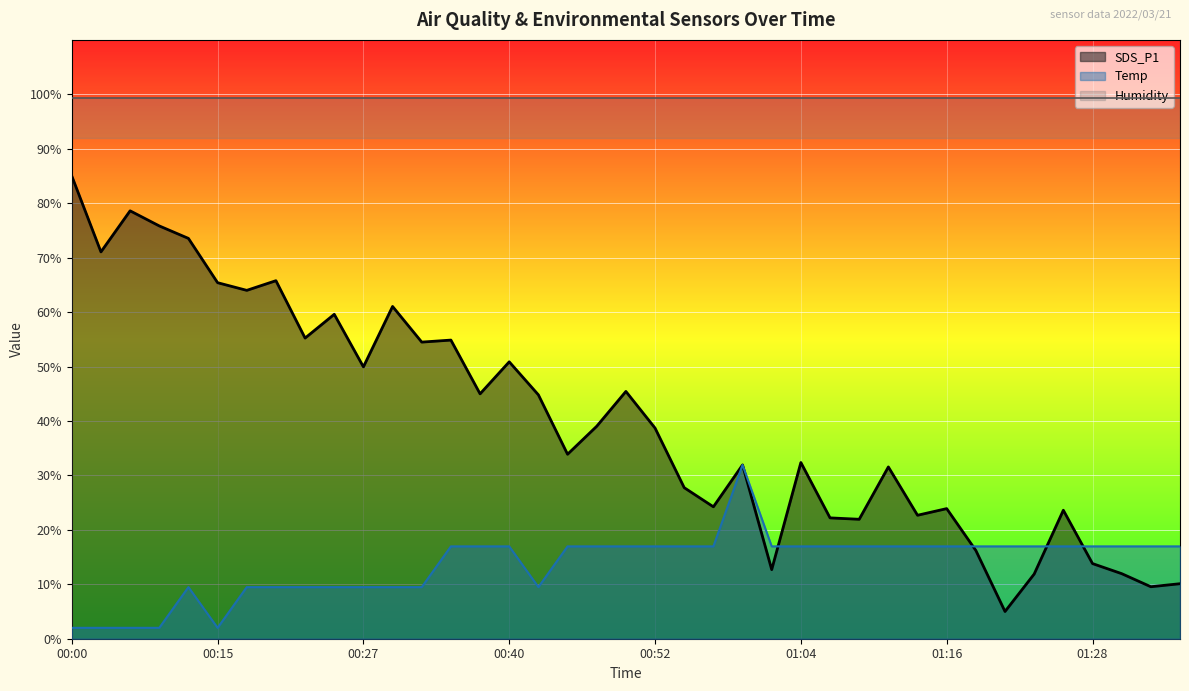

How many data points does each series have?

39